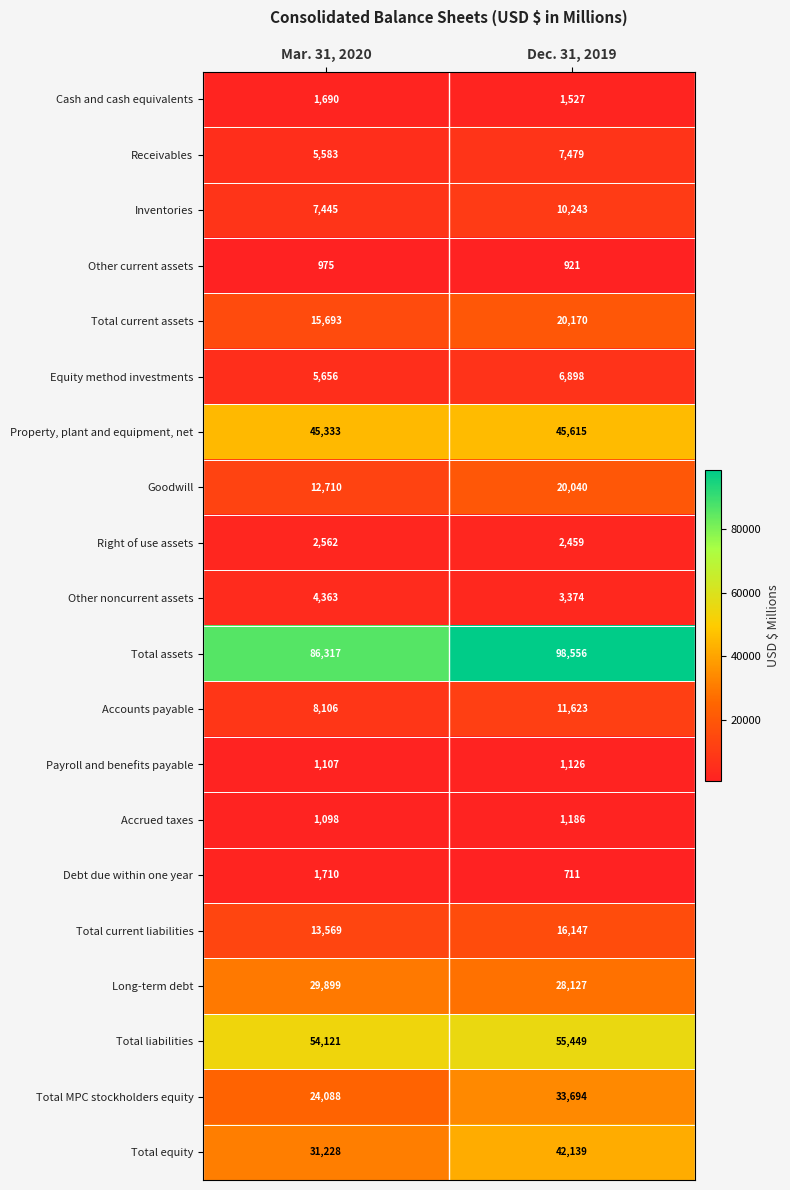

What value does the Receivables series have at Dec. 31, 2019?

7479